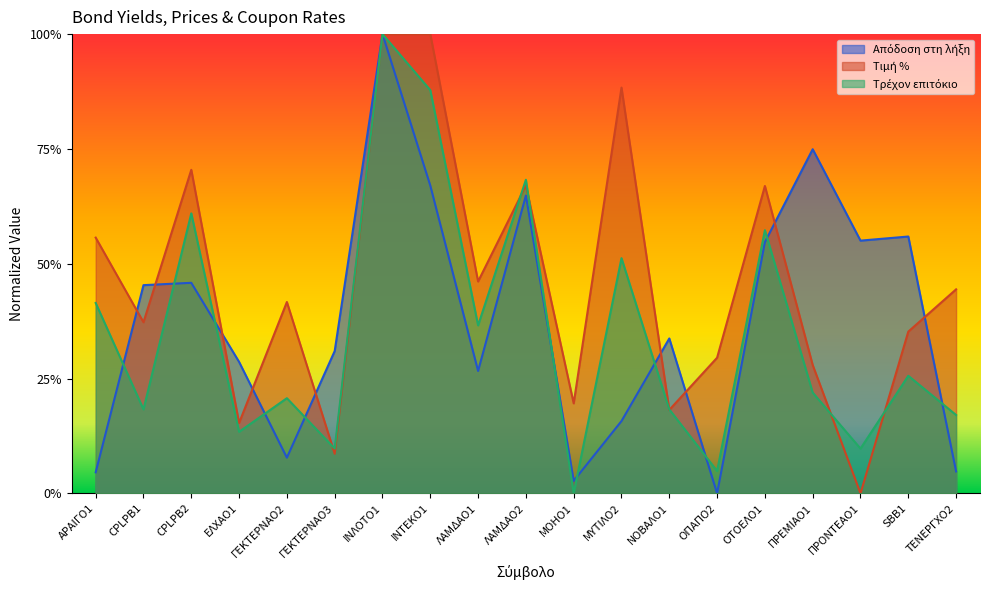

At which label is Τρέχον επιτόκιο closest to 0?

ΜΟΗΟ1